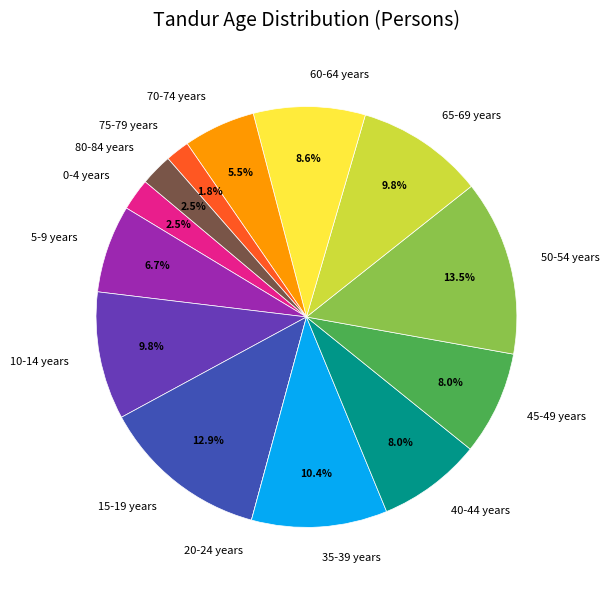

Is it true that 10-14 years is 19% of the pie?

False